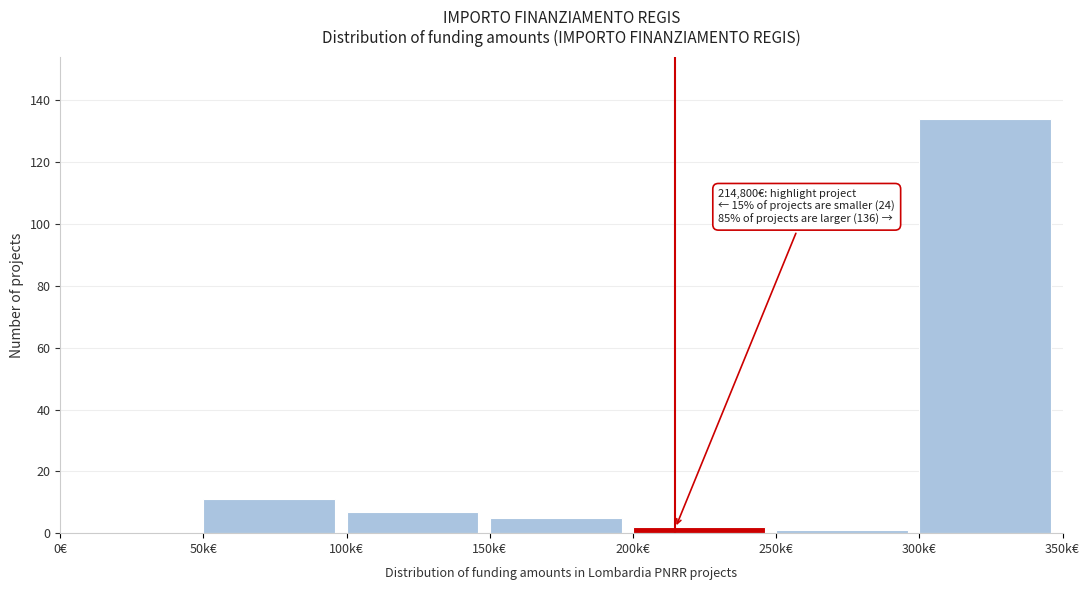

Reading left to right, transcribe all the data shown in this chart.

0€=0	50k€=11	100k€=7	150k€=5	200k€=2	250k€=1	300k€=134